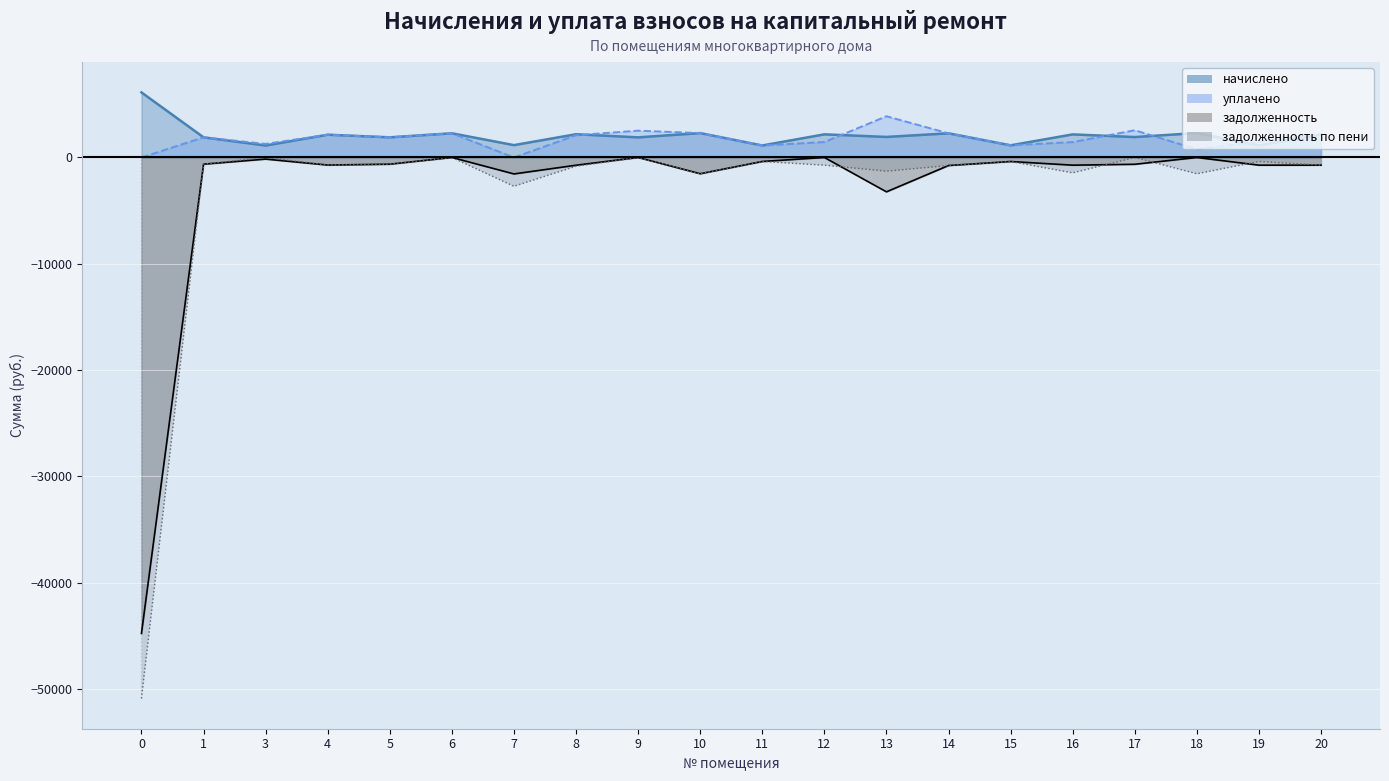

At which category does задолженность_пени reach its first local valley?

4